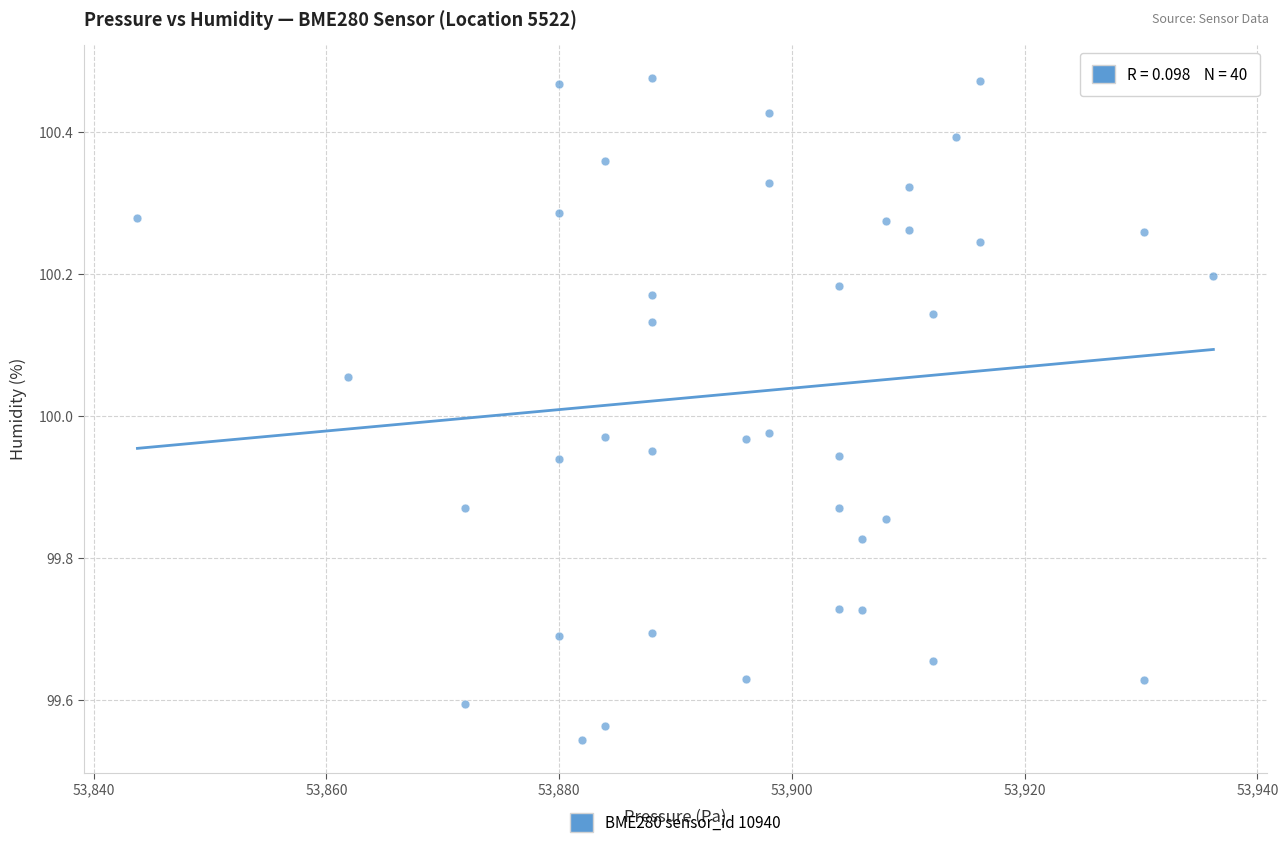

How many data points are displayed?

40